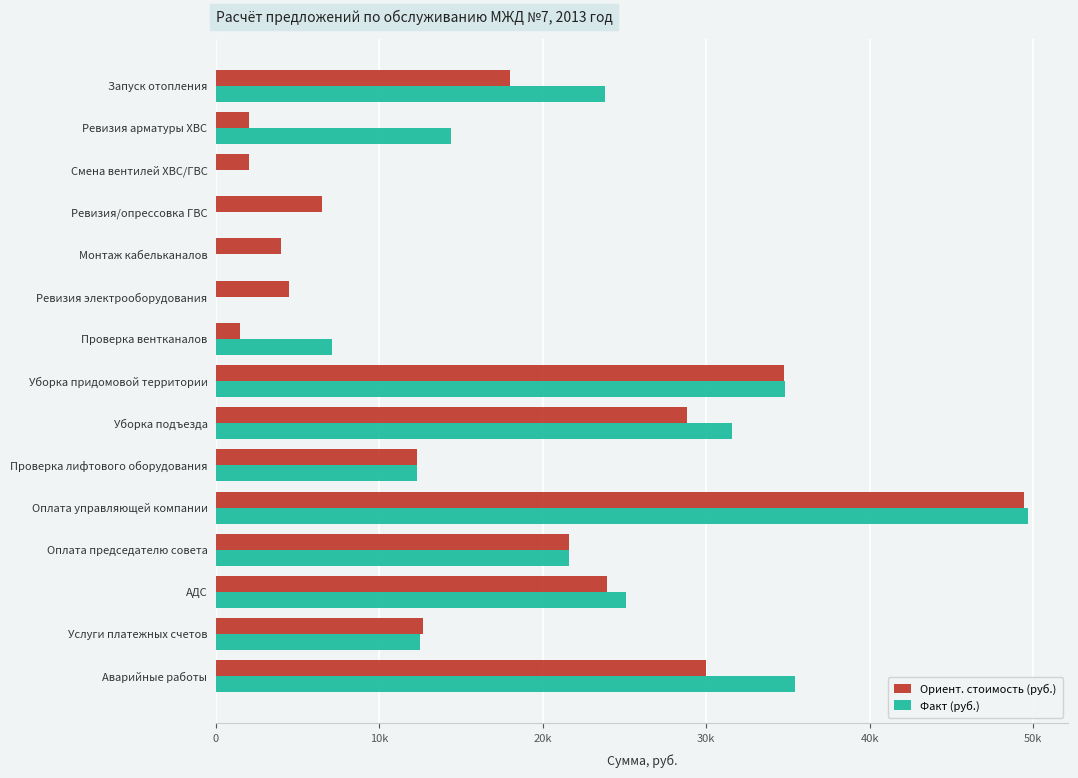

What are all the series names shown in the legend?

Ориент. стоимость (руб.), Факт (руб.)